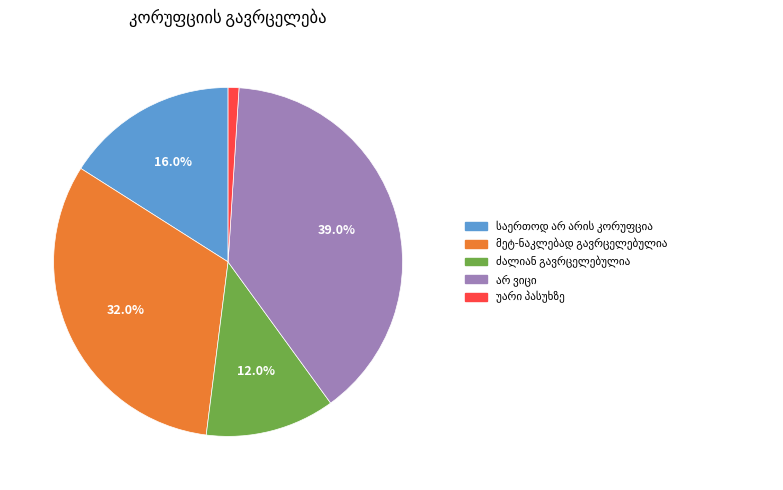

Count the number of slices in the pie.

5